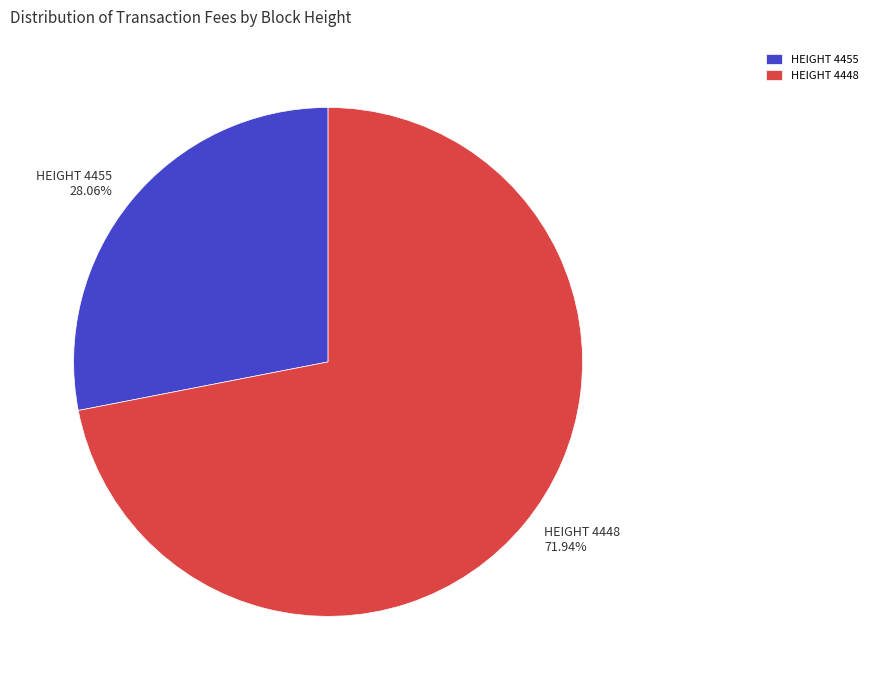

Combined, do HEIGHT 4455 28.06% and HEIGHT 4448 71.94% account for over 50%?

Yes